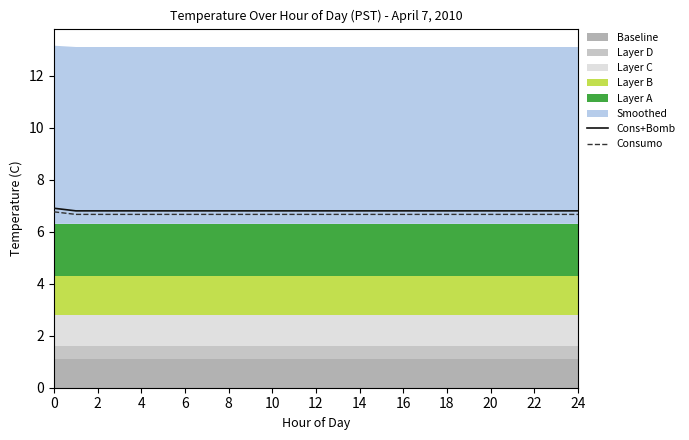

The Cons+Bomb series shows 3.2 at 23. True or false?

False